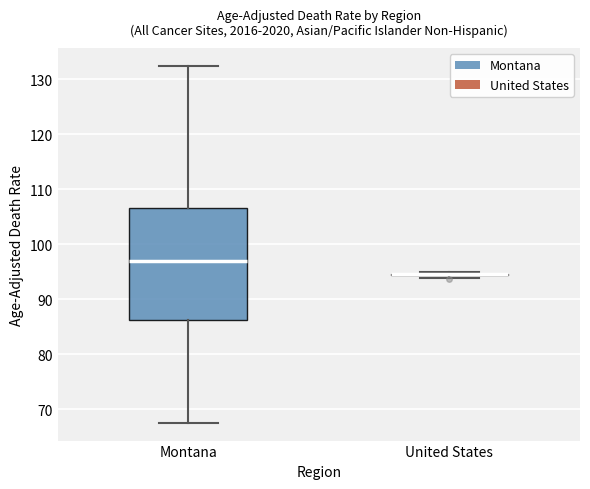

Reading left to right, read every box against the y-axis: the position of its median line, the range the box covers, and the ends of its whiskers. The values are not printed on the chart, so give them approximately, as read against the axis.

Montana: median 97, box 86 to 107, whiskers 68 to 132
United States: box collapsed to a line at 95, whiskers 94 to 95